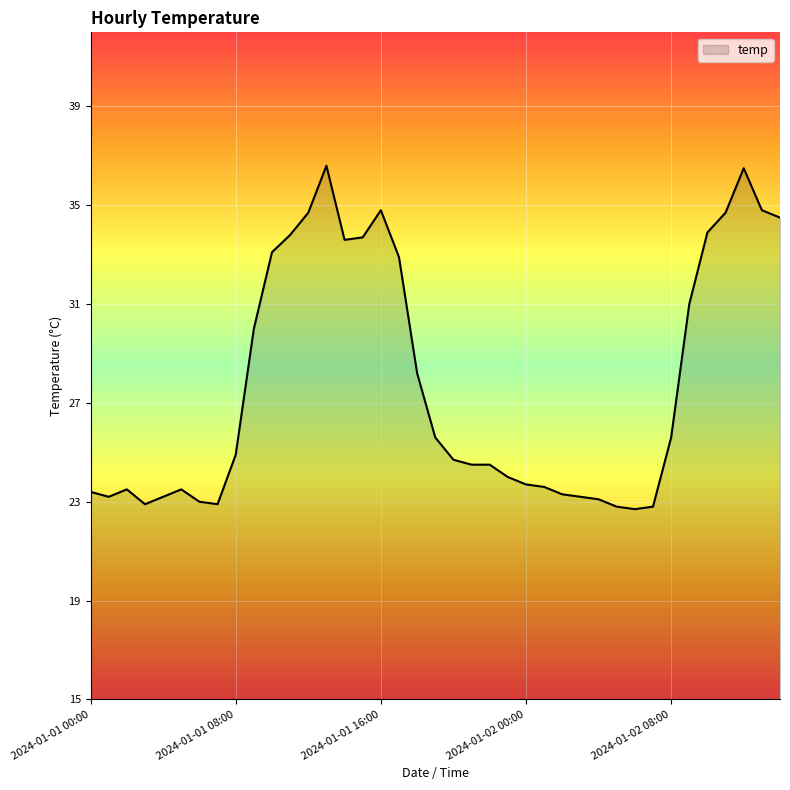

What is the difference between the maximum and minimum values?

13.9